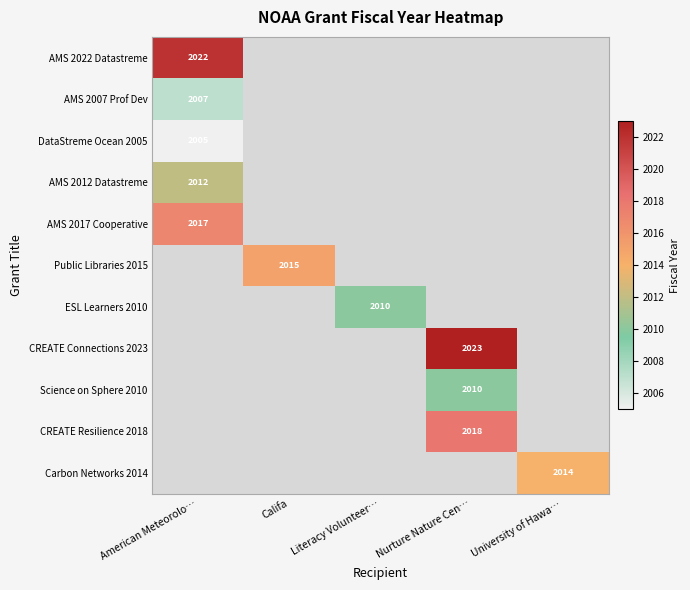

How many data points does each series have?

5